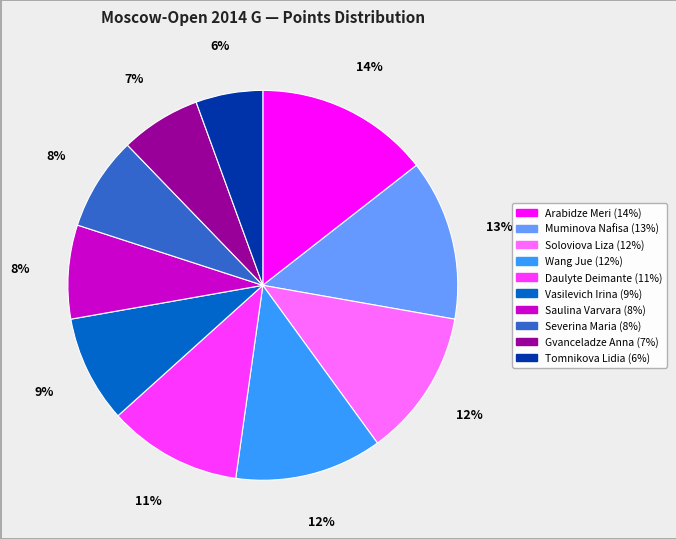

Which has a higher value, Gvanceladze Anna or Severina Maria?

Severina Maria